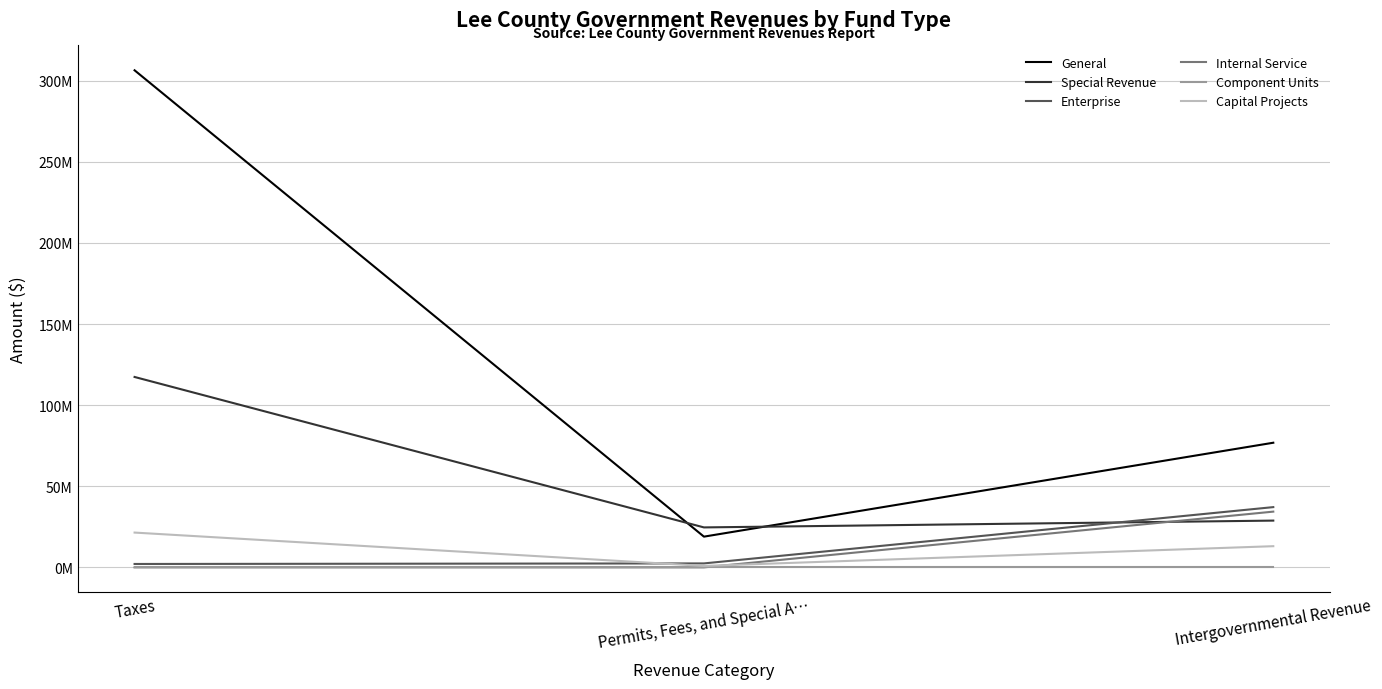

Does the chart display data point markers on the line(s)?

No